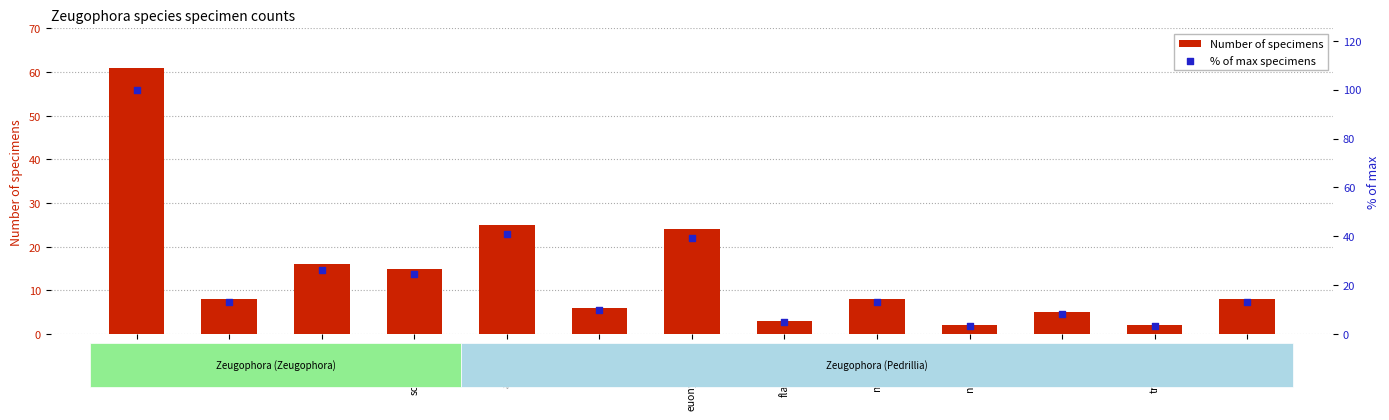

Which series reaches the maximum Y coordinate?

% of max specimens